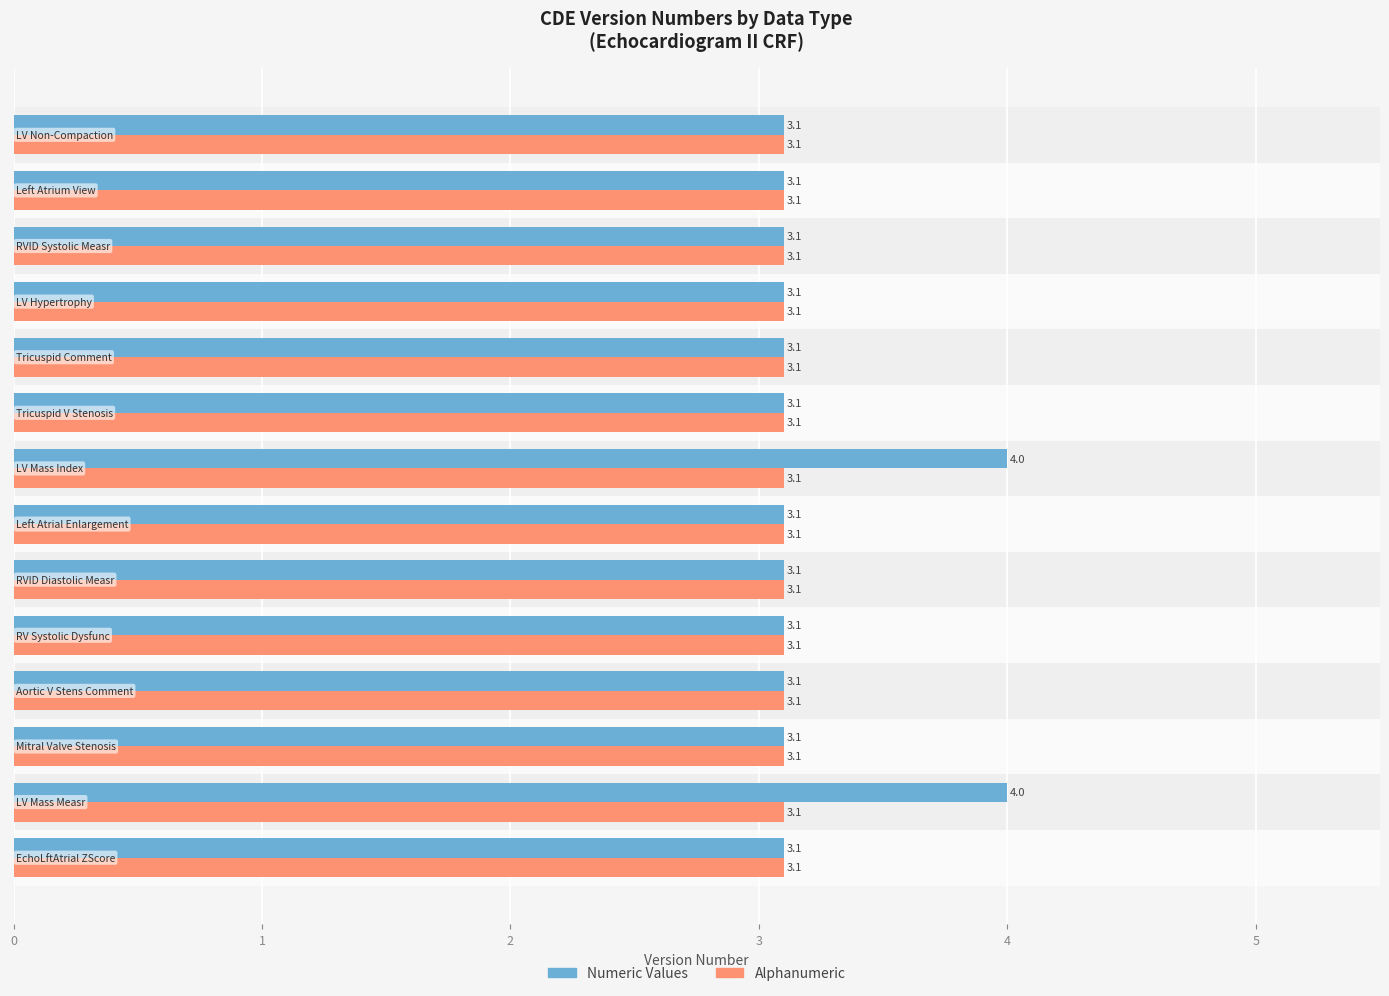

At how many categories does at least one series exceed 3?

14